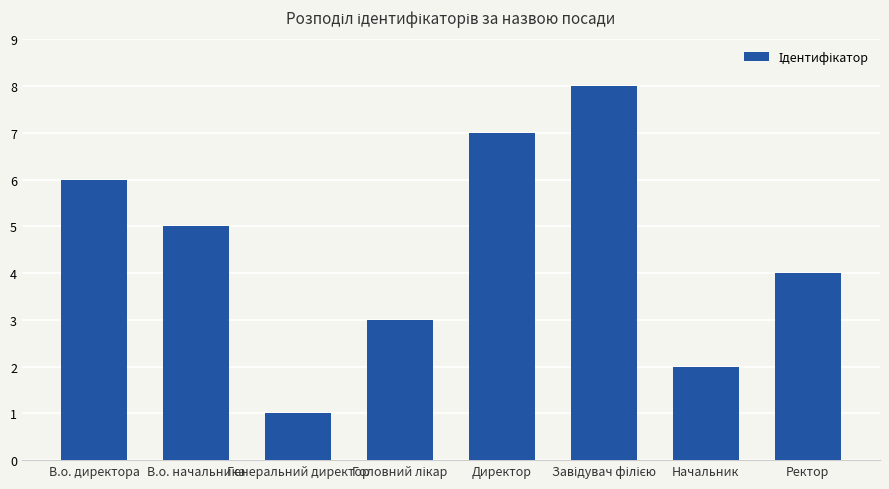

What is the change in value from Директор to Начальник?

-5